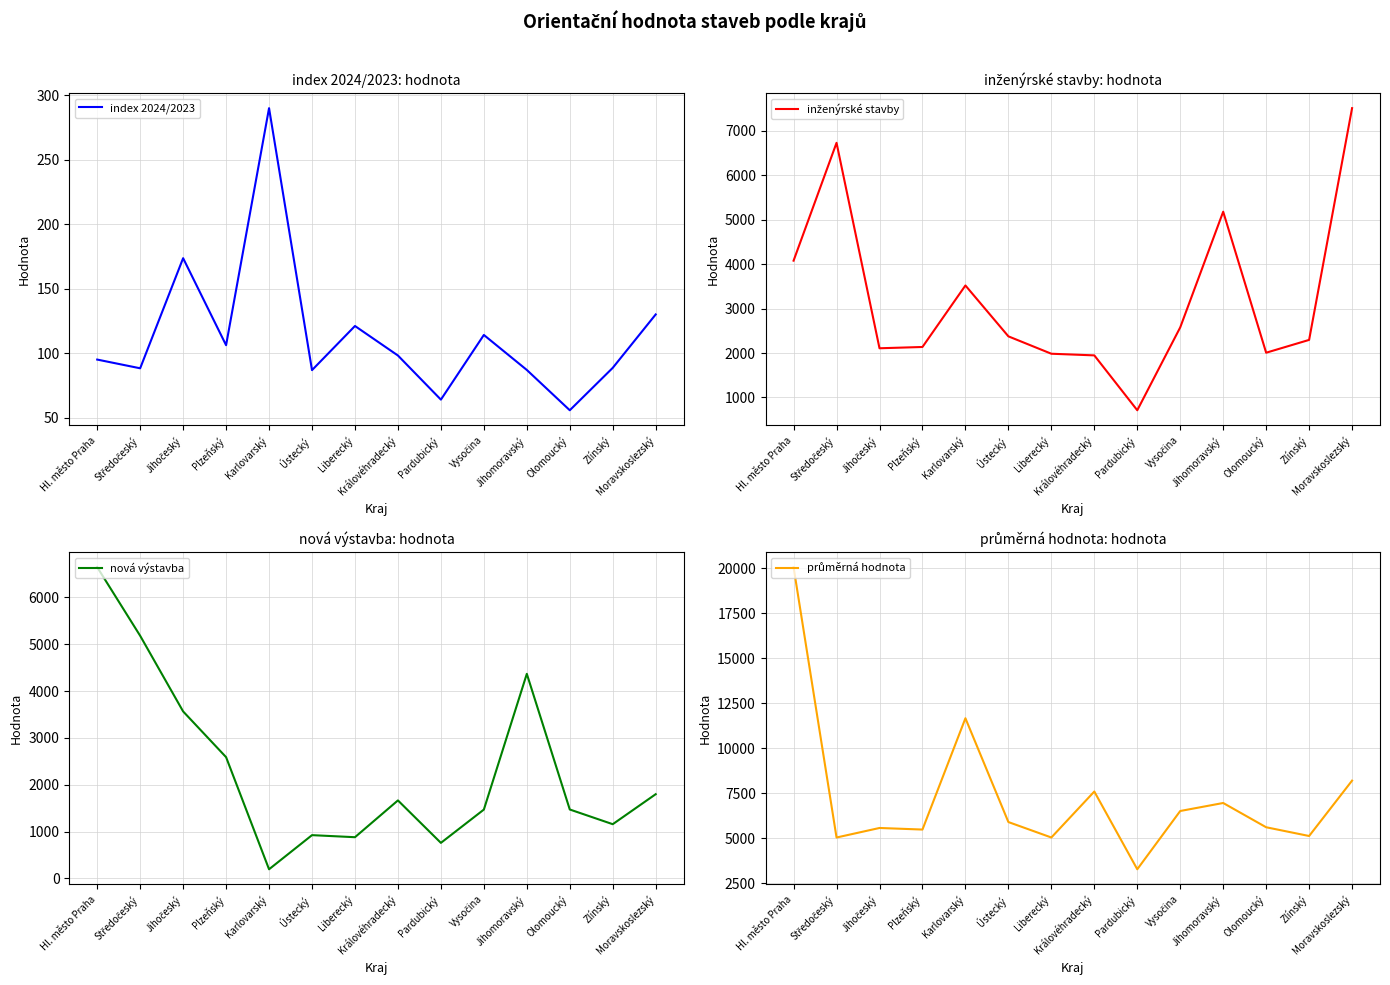

Reading right to left, extract all data points from this chart.

index 2024/2023: 130.1	88.7	55.9	87.1	114.2	64.1	98.3	121.2	87.0	289.9	106.3	173.7	88.4	95.2
inženýrské stavby: 7507.0	2295.0	2007.0	5178.0	2577.0	713.0	1947.0	1984.0	2375.0	3519.0	2136.0	2107.0	6727.0	4077.0
nová výstavba: 1798.0	1157.0	1471.0	4369.0	1469.0	758.0	1665.0	879.0	923.0	194.0	2589.0	3566.0	5182.0	6648.0
průměrná hodnota: 8197.5	5117.4	5603.7	6953.2	6508.0	3266.9	7591.6	5034.1	5893.2	11667.4	5475.7	5563.6	5033.1	20070.6